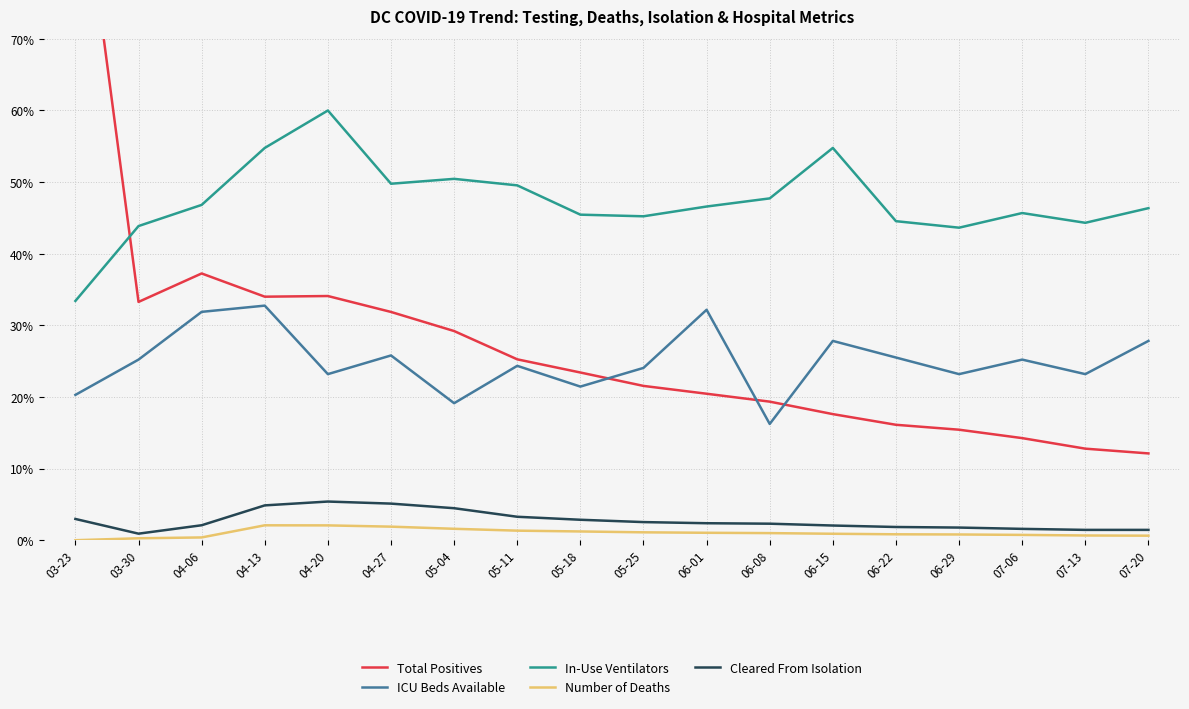

What is the sum of all In-Use Ventilators values?

853.0